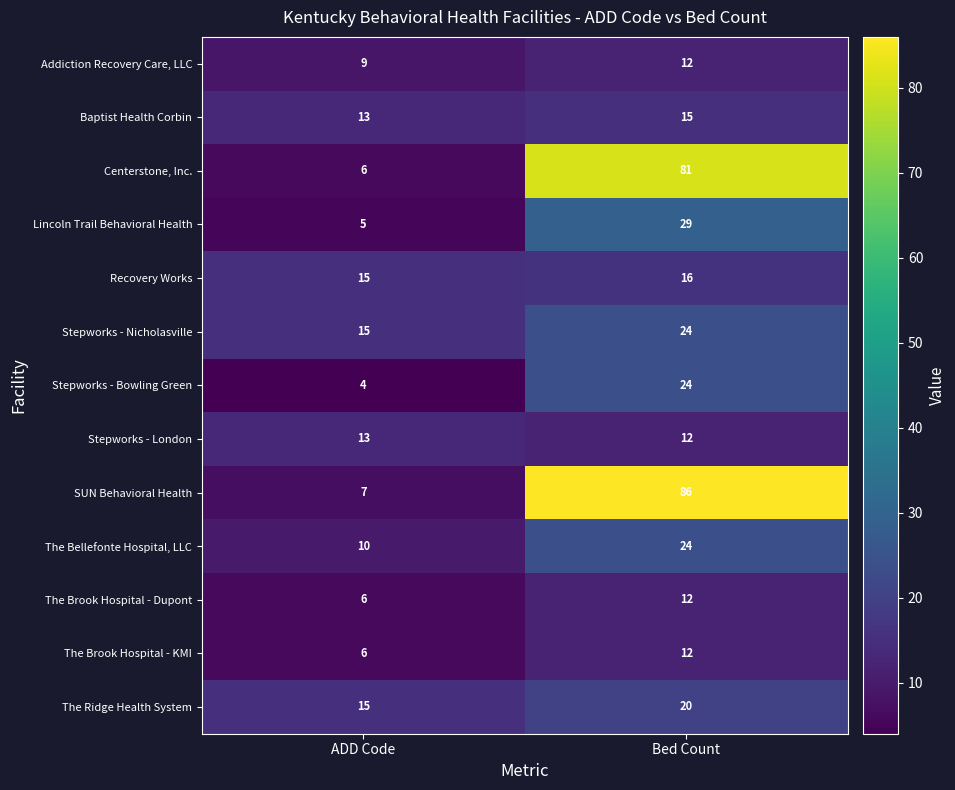

What is the difference between the maximum and minimum values in the Lincoln Trail Behavioral Health series?

24